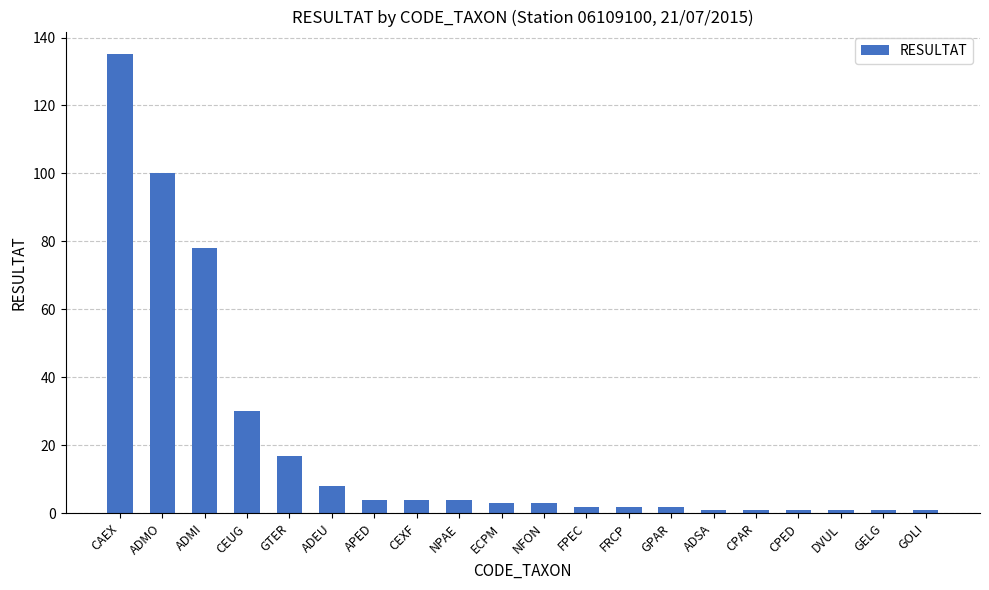

What is the sum of the values at CEXF and CPED?

5